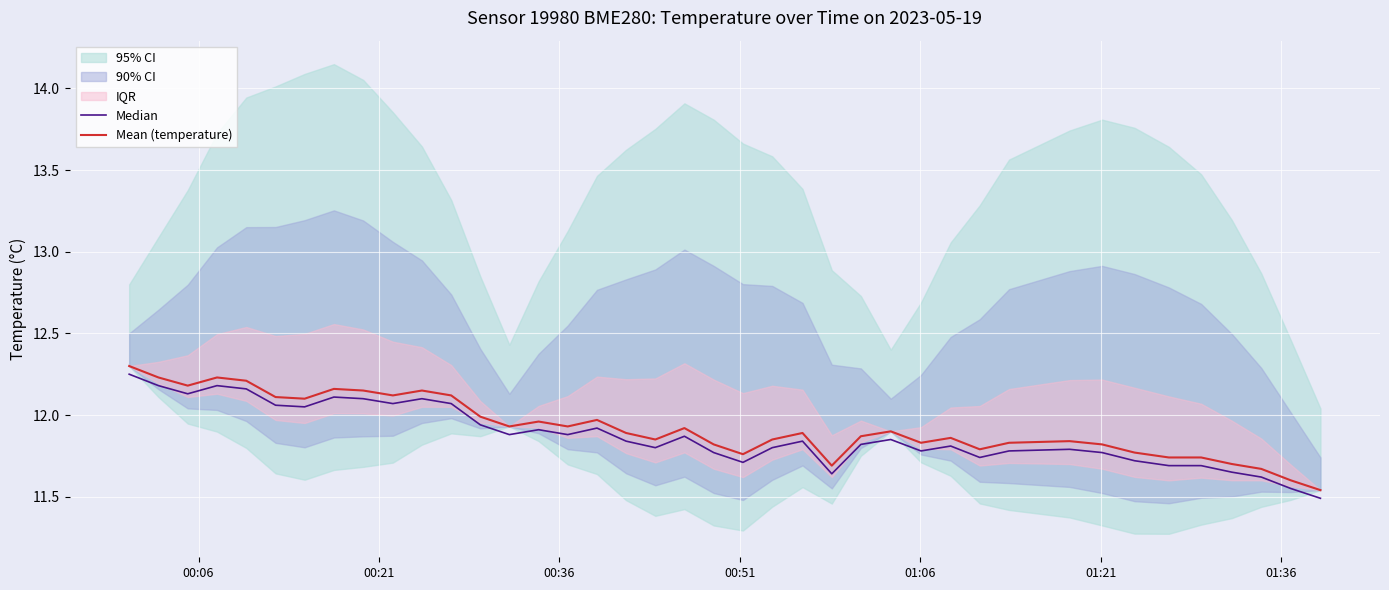

What is the total value across all series at 00:36?

24.3